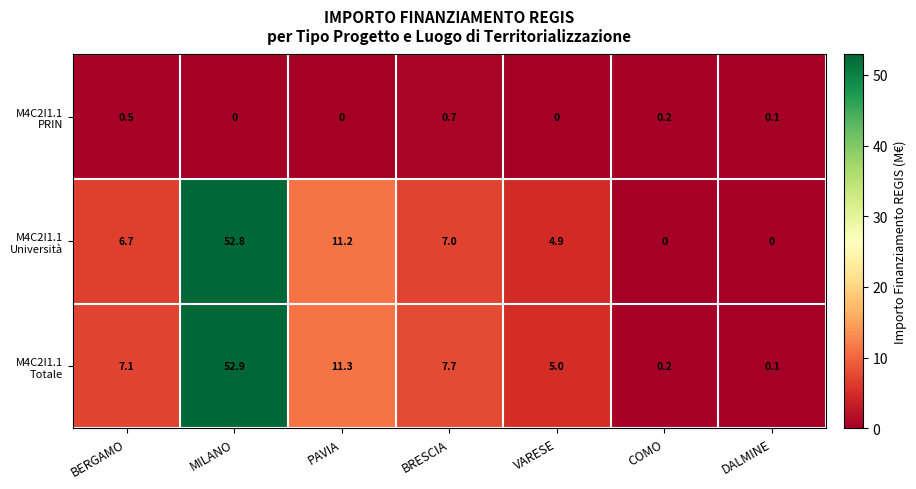

What is the difference between the highest and lowest values at PAVIA?

11.3